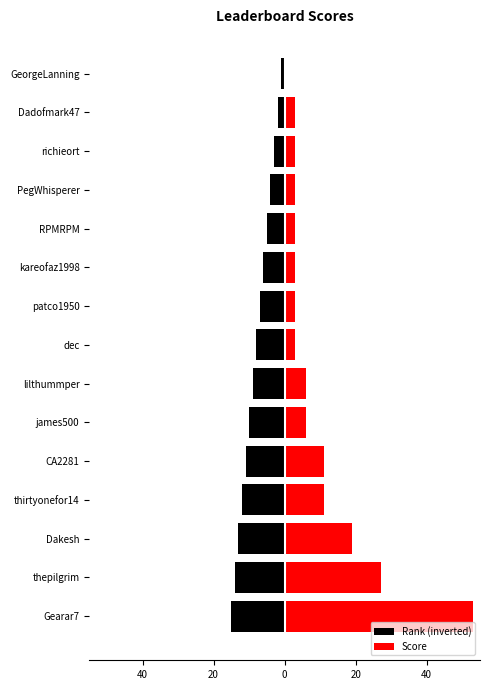

Which series has the largest range (max minus min)?

Score